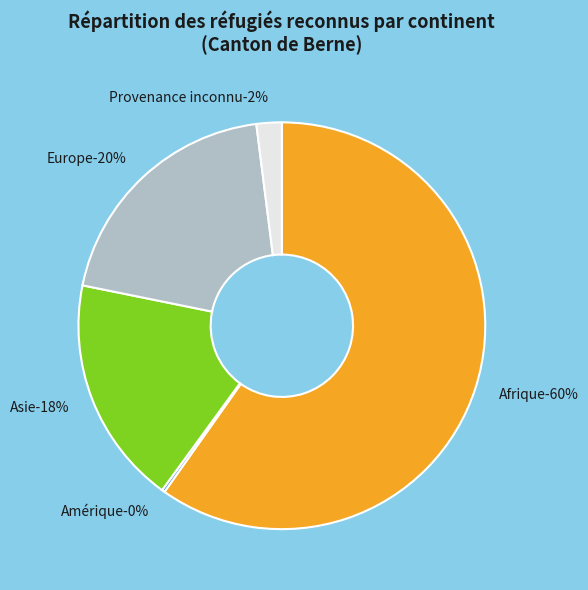

To the nearest percent, what portion does Asie represent?

18%